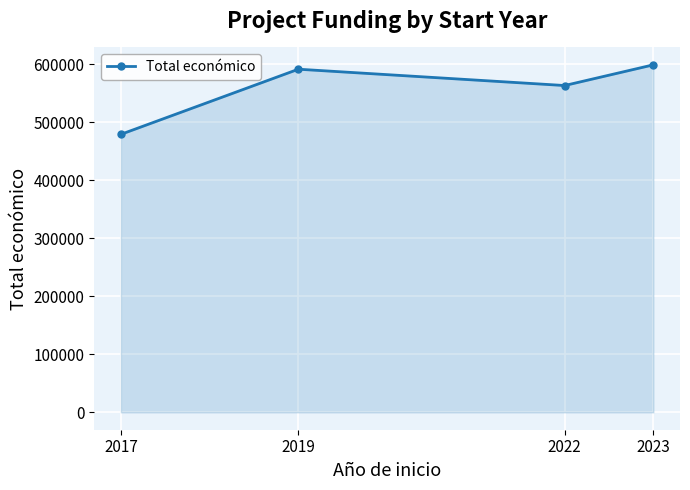

Reading right to left, what are all the values shown in this chart?

599444	563721	591878	479545